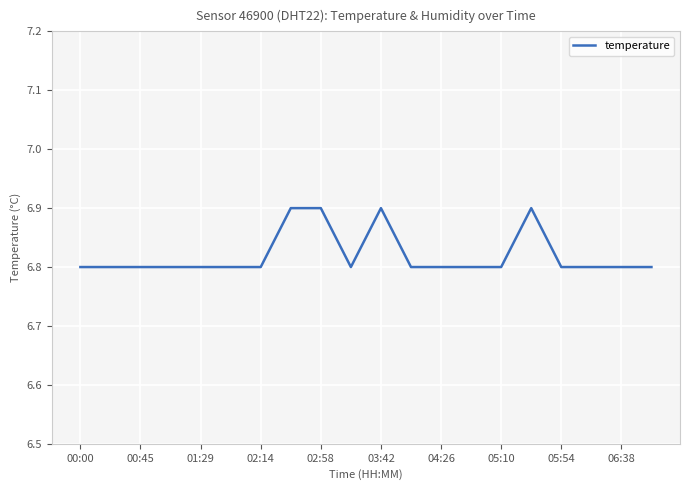

What is the minimum value shown in the chart?

6.8